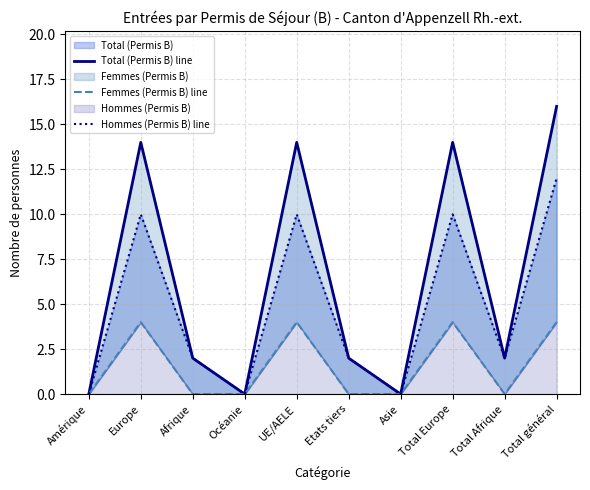

List the series in order of their peak value, highest first.

Total (Permis B) line, Hommes (Permis B) line, Femmes (Permis B) line